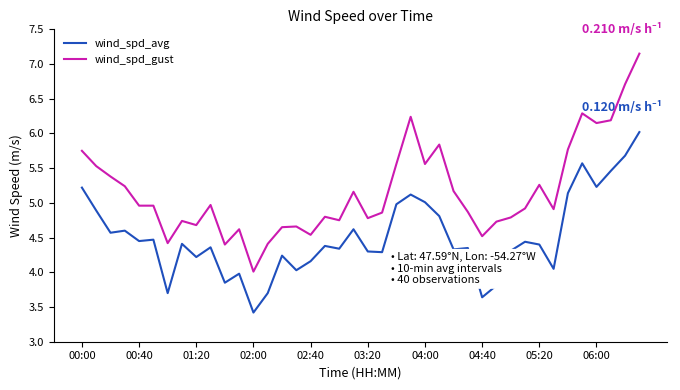

At how many categories does at least one series exceed 3?

40